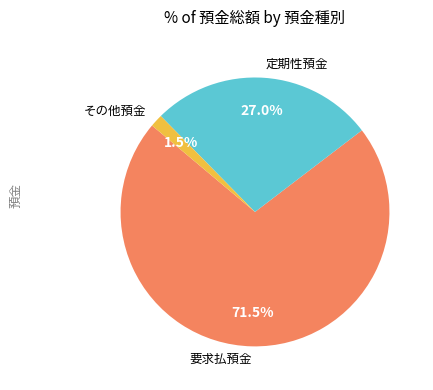

Between 要求払預金 and その他預金, which is larger?

要求払預金